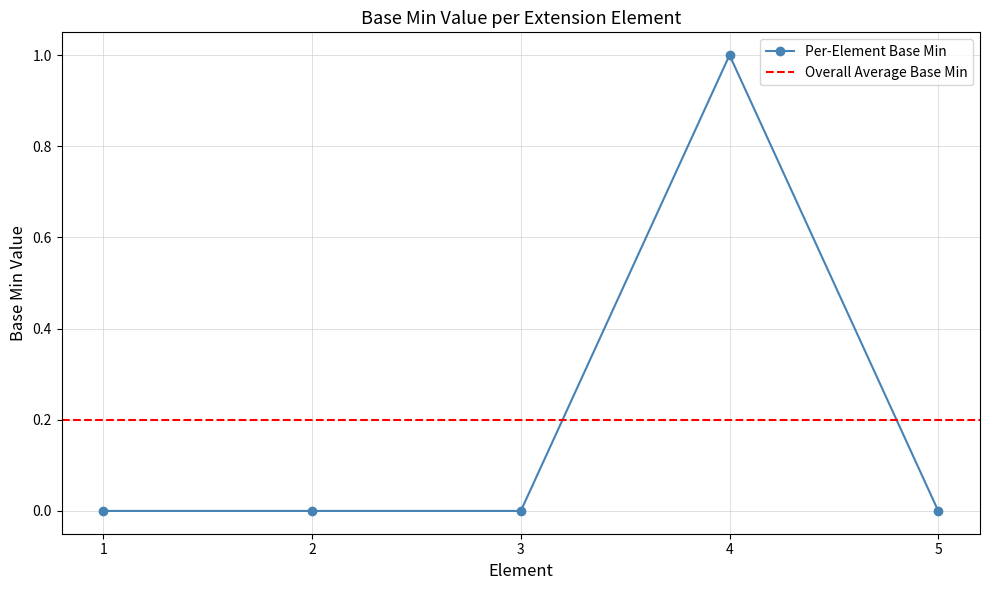

The Per-Element Base Min series shows 0 at 1. True or false?

True